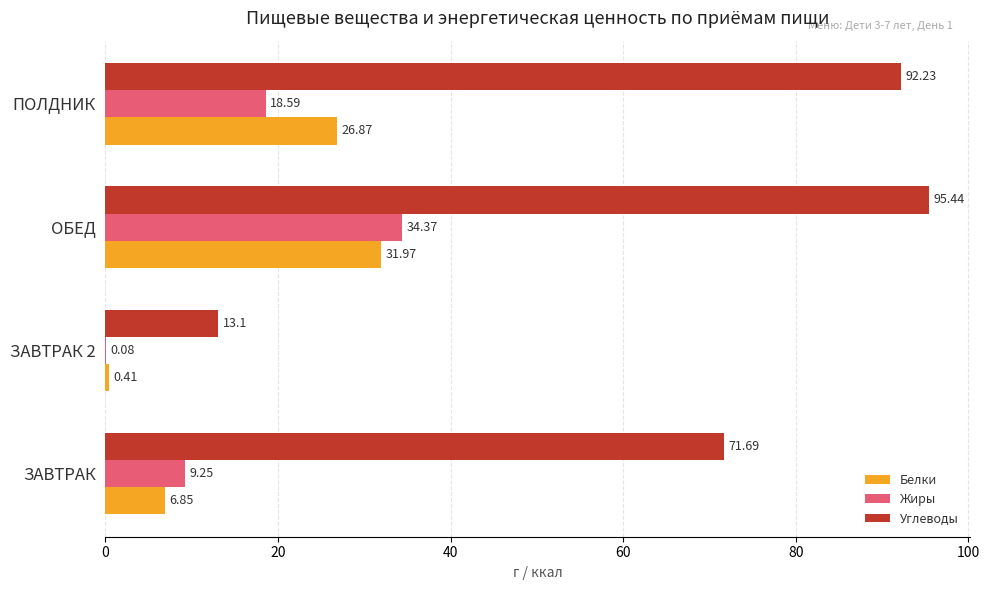

Where is Жиры nearest to the value 17?

ПОЛДНИК